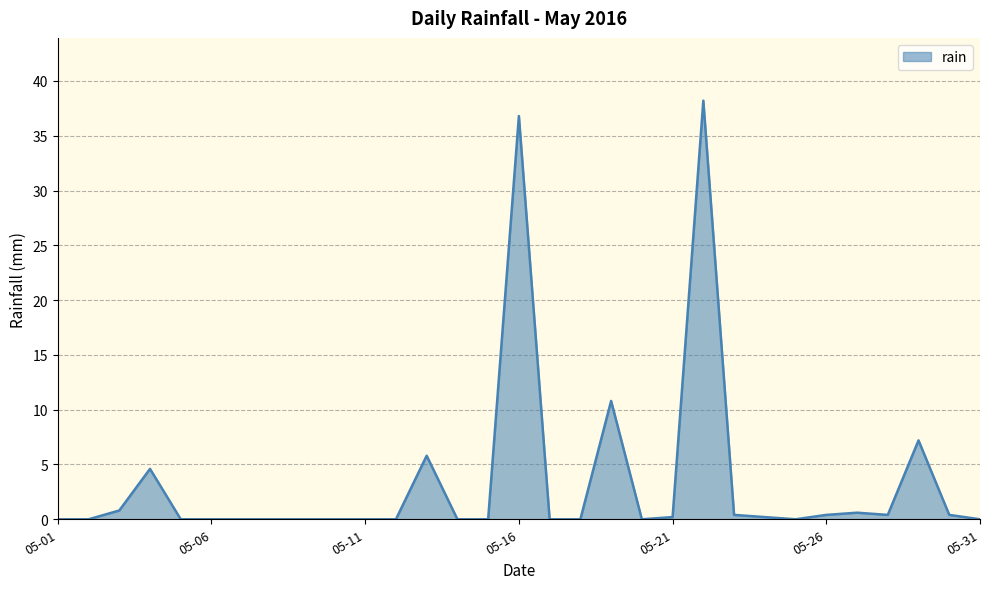

What is the difference between the maximum and minimum values?

38.2